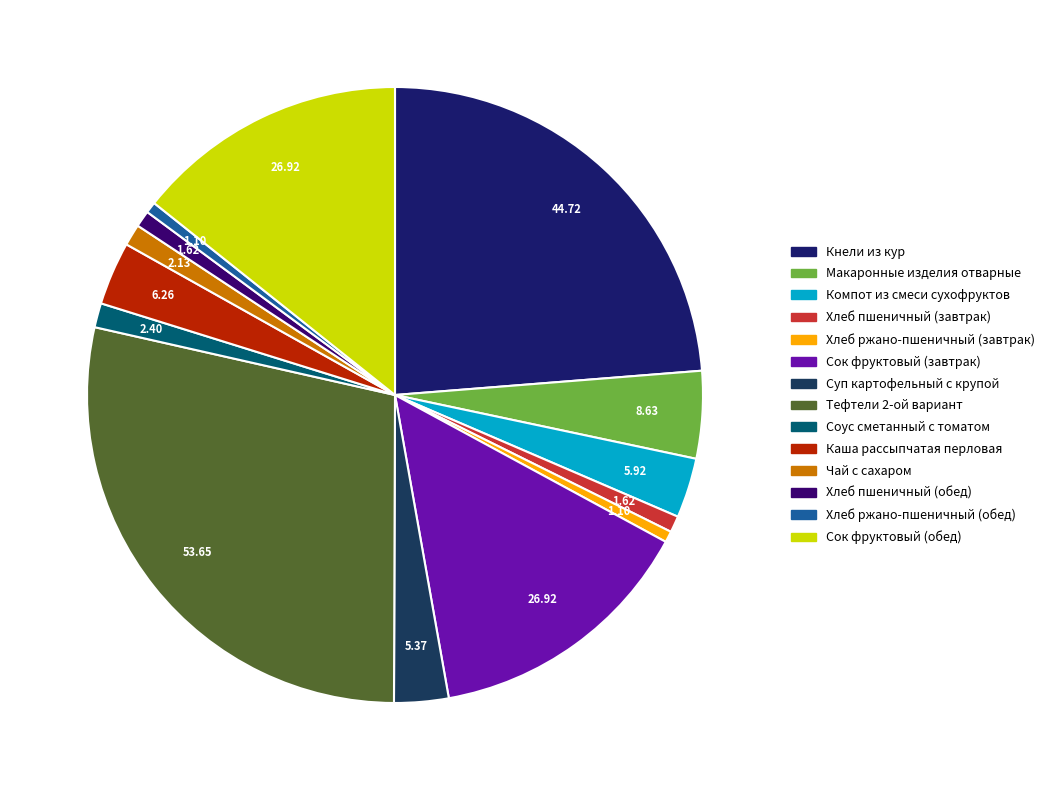

How many segments does this pie chart have?

14